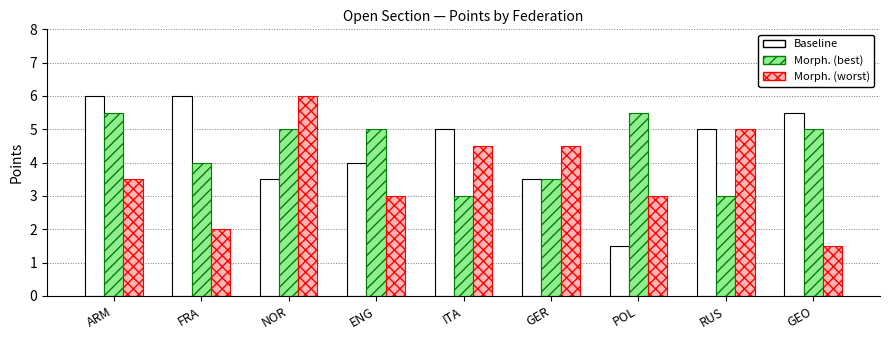

Reading left to right, list all the values displayed in this chart.

Baseline: ARM=6.0	FRA=6.0	NOR=3.5	ENG=4.0	ITA=5.0	GER=3.5	POL=1.5	RUS=5.0	GEO=5.5
Morph. (best): ARM=5.5	FRA=4.0	NOR=5.0	ENG=5.0	ITA=3.0	GER=3.5	POL=5.5	RUS=3.0	GEO=5.0
Morph. (worst): ARM=3.5	FRA=2.0	NOR=6.0	ENG=3.0	ITA=4.5	GER=4.5	POL=3.0	RUS=5.0	GEO=1.5